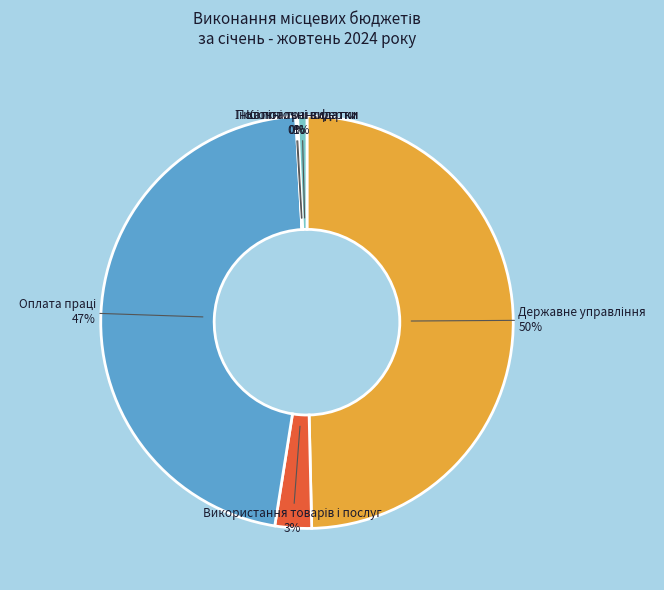

To the nearest percent, what is the average slice percentage?

17%